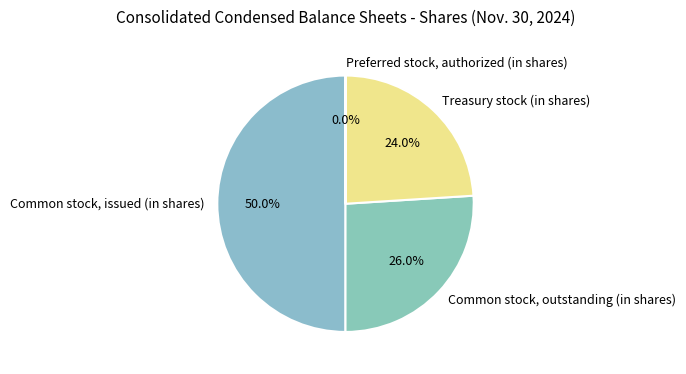

Which slice is the largest?

Common stock, issued (in shares)